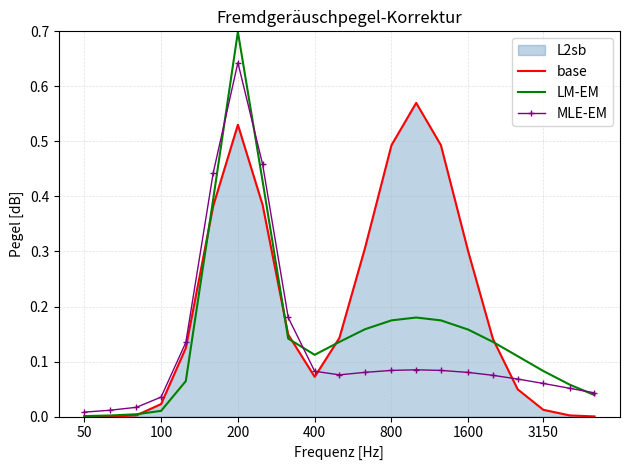

At 1600, list the series in order from smallest to largest.

MLE-EM, LM-EM, base